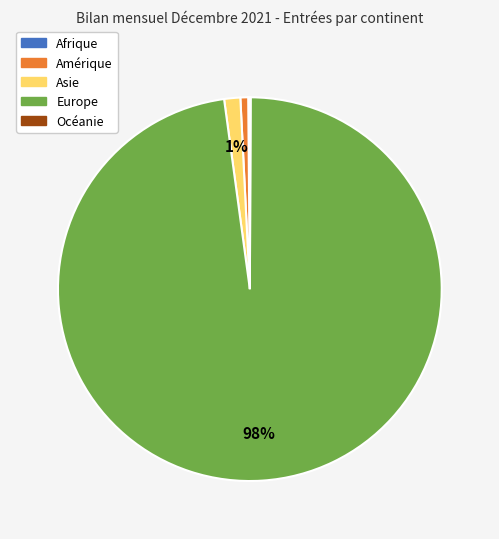

Does Europe represent more than half of the total?

Yes